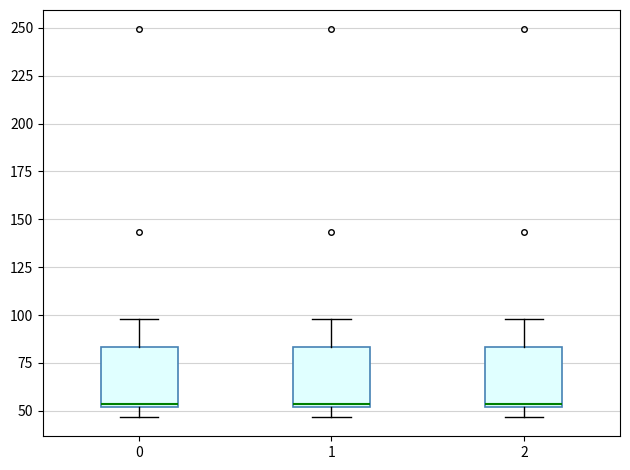

Reading left to right, transcribe this box plot: for each box, give where its median line is, the range the box spans, and where its two whiskers end, as read against the y-axis. The values are not printed on the chart, so give them approximately, as read against the axis.

0: median 55, box 50 to 85, whiskers 45 to 100
1: median 55, box 50 to 85, whiskers 45 to 100
2: median 55, box 50 to 85, whiskers 45 to 100